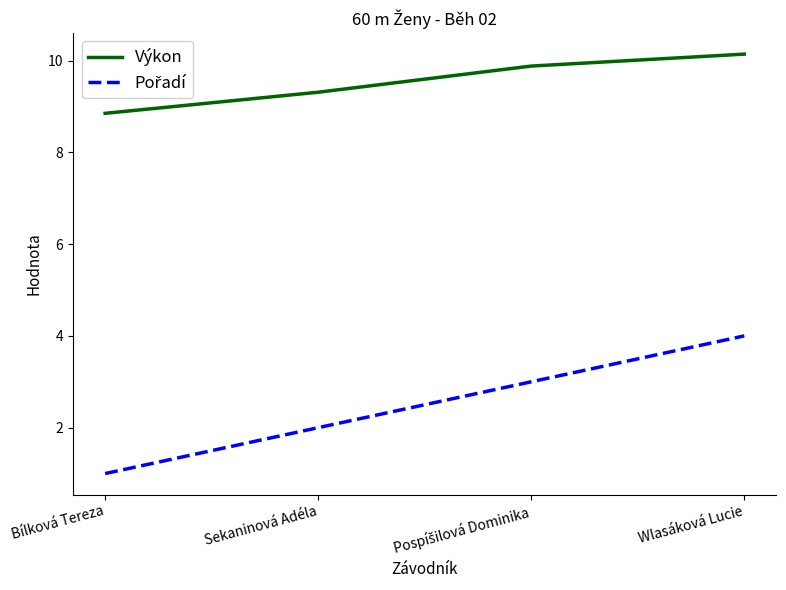

Does the chart display data point markers on the line(s)?

No